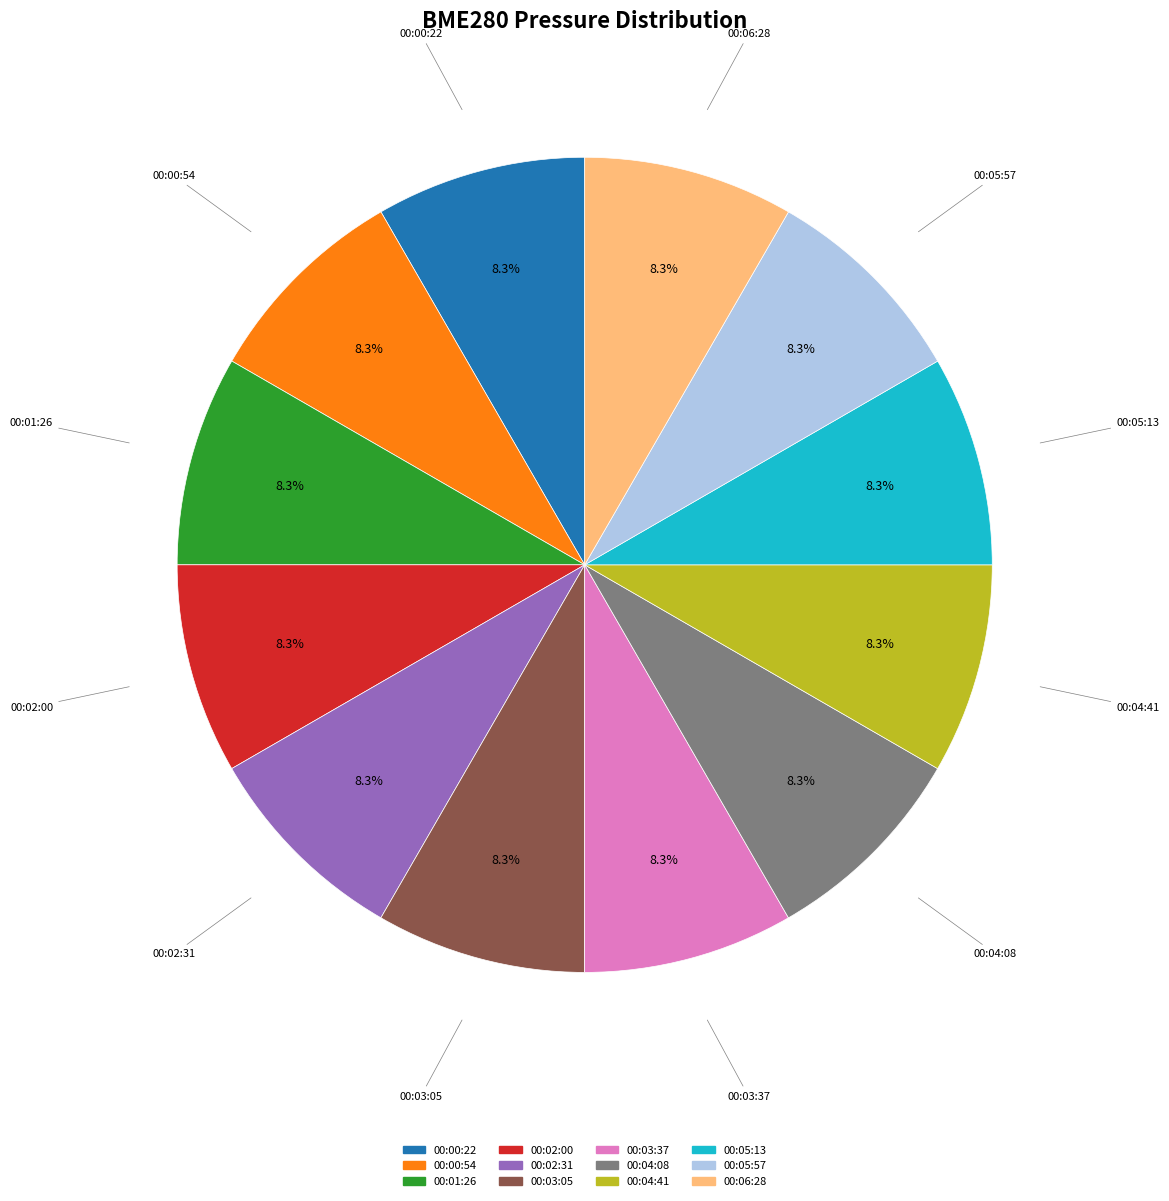

Does 00:01:26 represent more than half of the total?

No